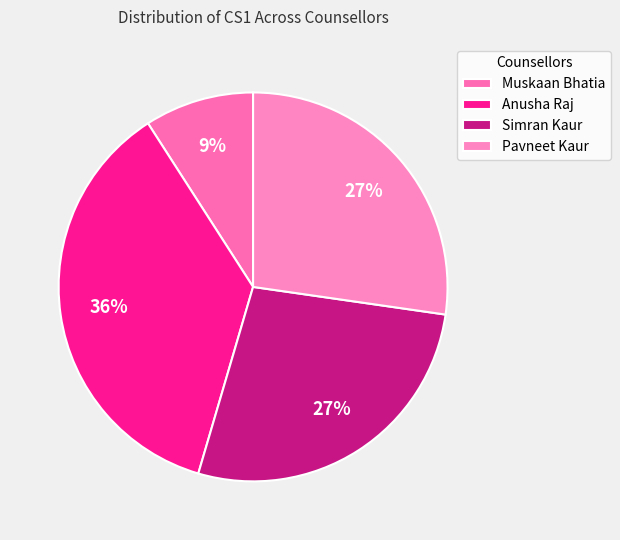

What percentage is the Muskaan Bhatia slice, to the nearest percent?

9%